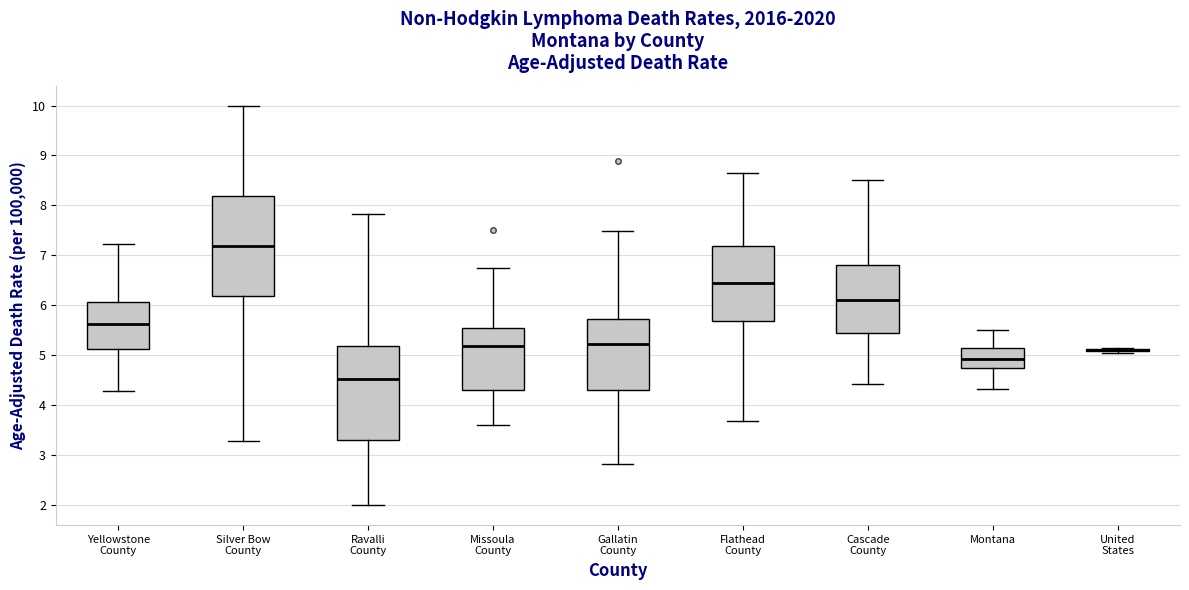

Reading left to right, transcribe this box plot: for each box, give where its median line is, the range the box spans, and where its two whiskers end, as read against the y-axis. The values are not printed on the chart, so give them approximately, as read against the axis.

Yellowstone County: median 5.6, box 5.1 to 6.1, whiskers 4.3 to 7.2
Silver Bow County: median 7.2, box 6.2 to 8.2, whiskers 3.3 to 10.0
Ravalli County: median 4.5, box 3.3 to 5.2, whiskers 2.0 to 7.8
Missoula County: median 5.2, box 4.3 to 5.5, whiskers 3.6 to 6.8
Gallatin County: median 5.2, box 4.3 to 5.7, whiskers 2.8 to 7.5
Flathead County: median 6.4, box 5.7 to 7.2, whiskers 3.7 to 8.6
Cascade County: median 6.1, box 5.5 to 6.8, whiskers 4.4 to 8.5
Montana: median 4.9, box 4.7 to 5.1, whiskers 4.3 to 5.5
United States: box collapsed to a line at 5.1, whiskers 5.0 to 5.2